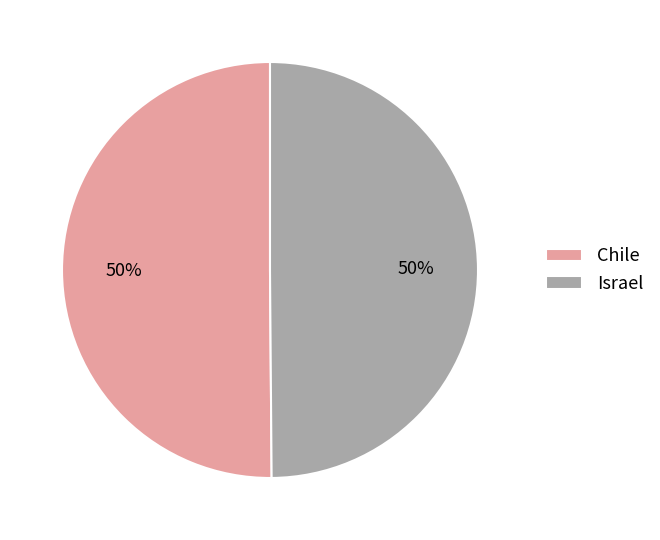

To the nearest percent, what is the average slice percentage?

50%